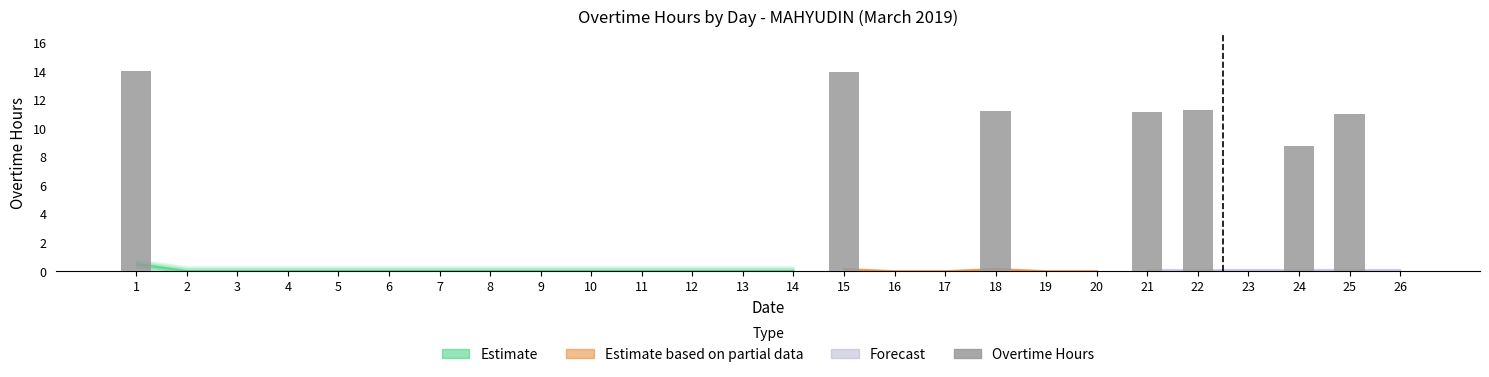

Is it true that the value at 6 is 4.7?

False